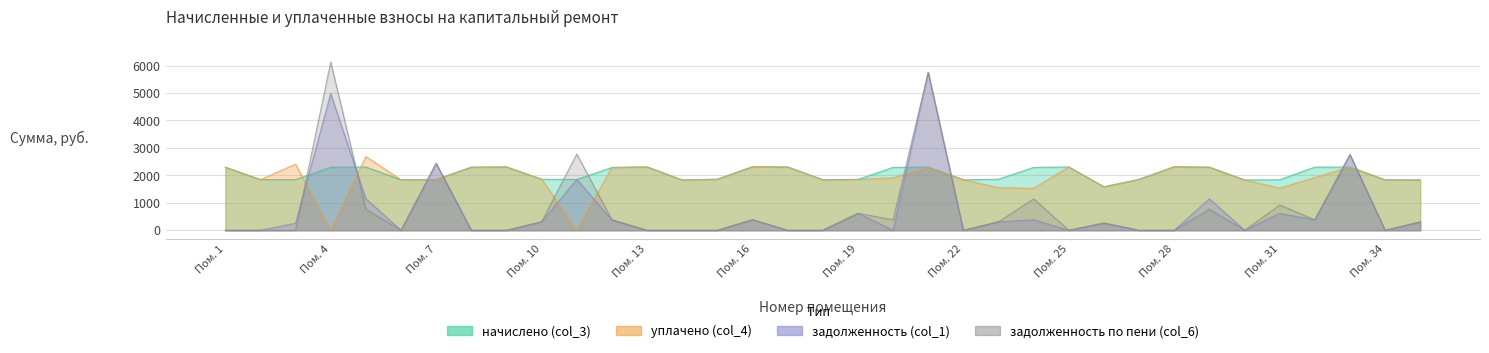

What is the value of the задолженность по пени (col_6) point at the 24th from the left?

1145.8